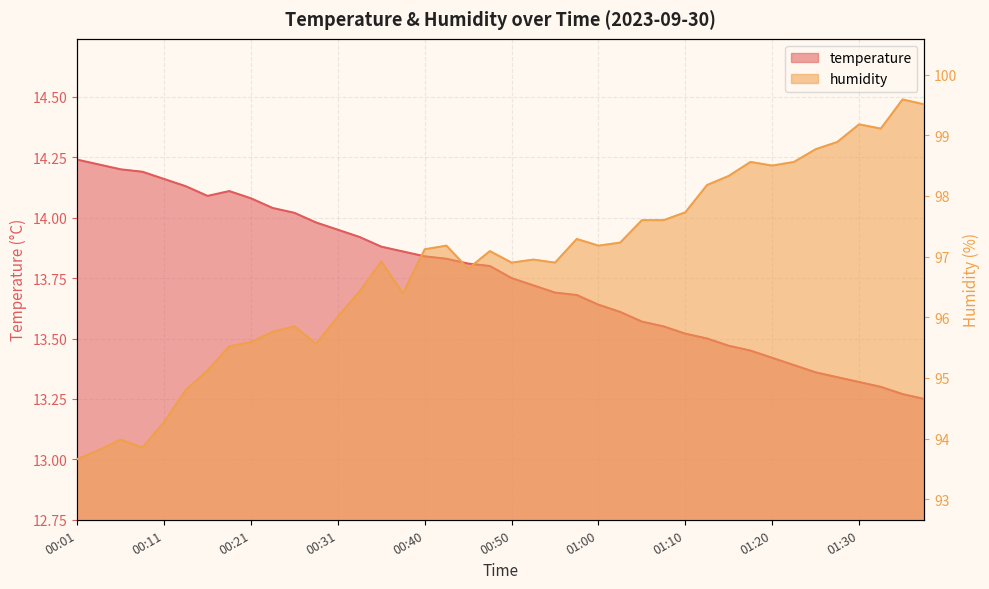

What is the lowest value of the humidity series?

93.7